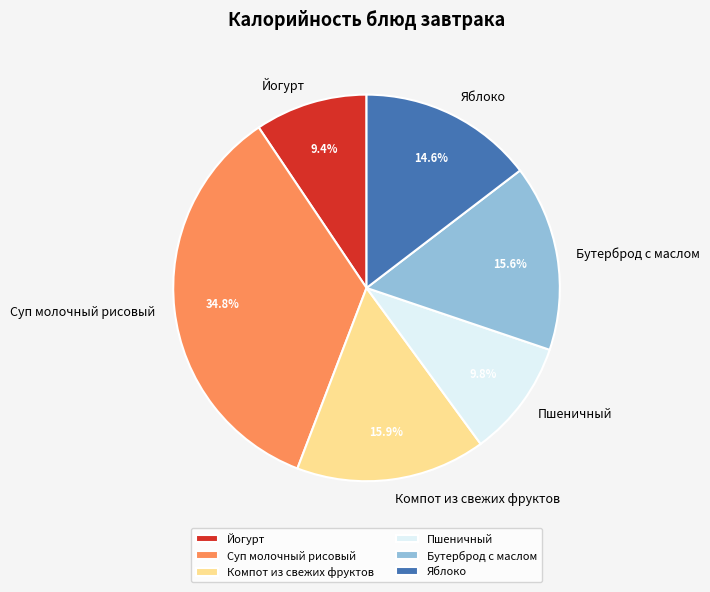

Is Суп молочный рисовый the majority of the pie?

No